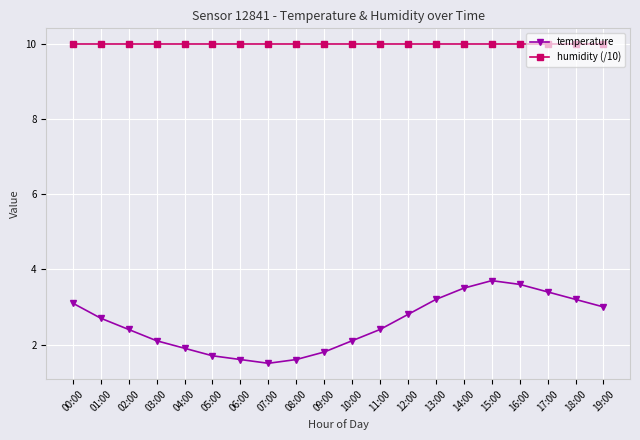

Which series has the largest total across all categories?

humidity (/10)